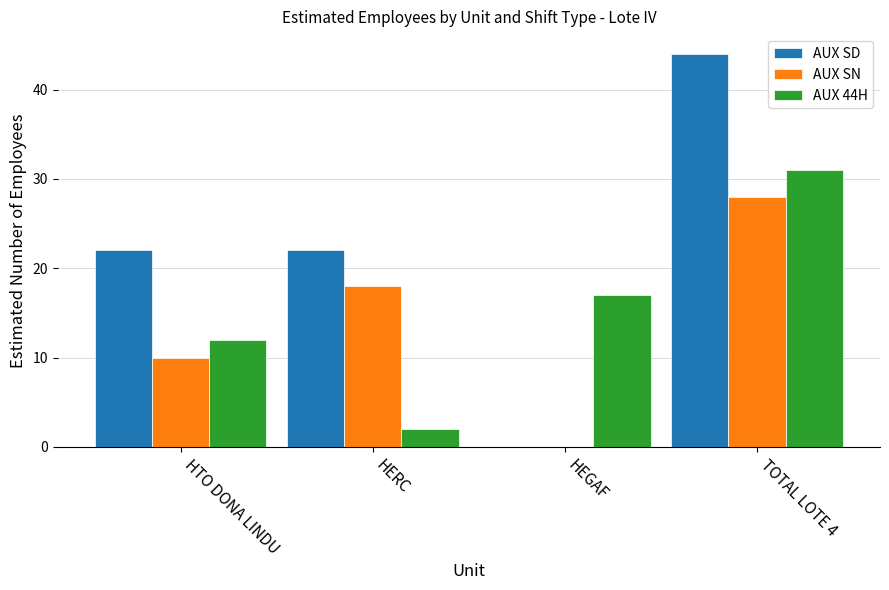

At which category is the sum across all series the highest?

TOTAL LOTE 4